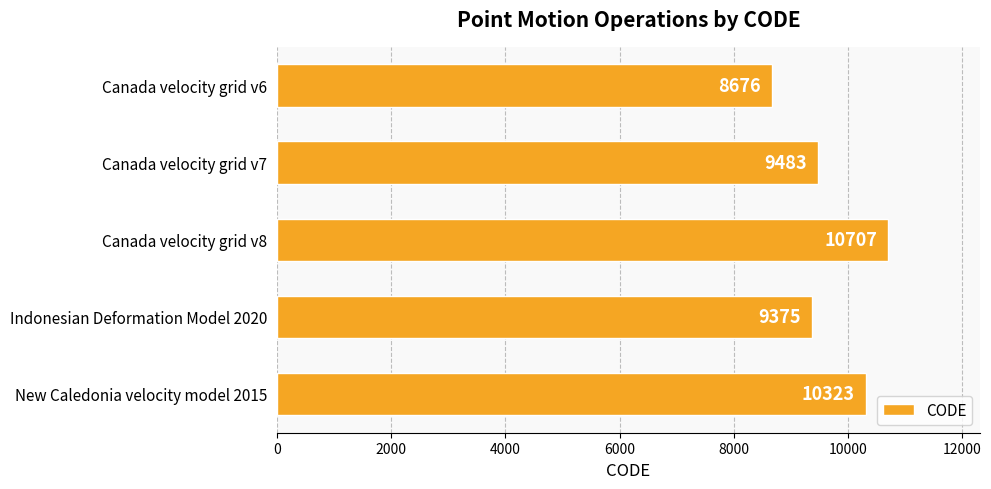

How many values are below 9483?

2